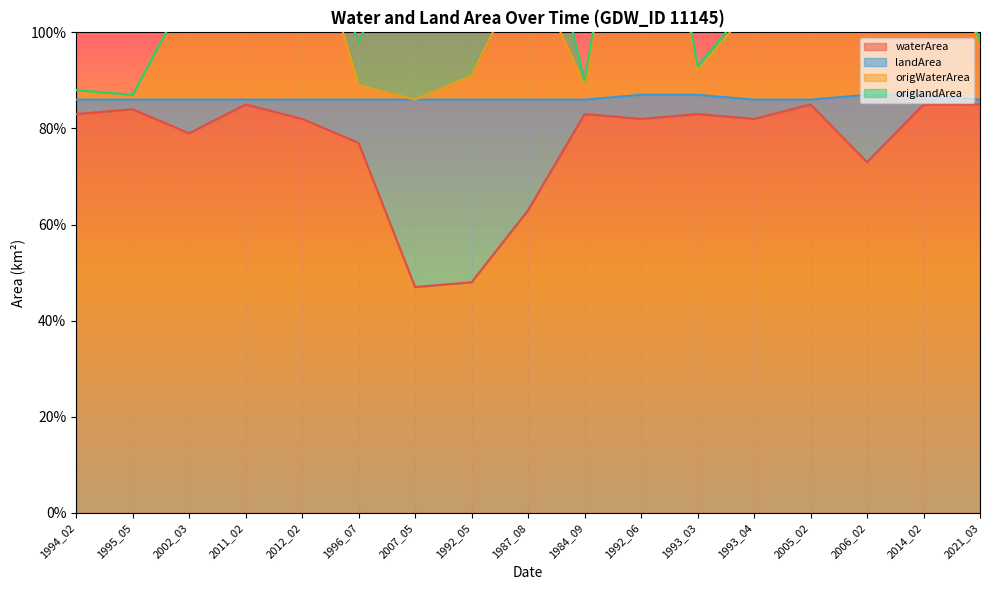

At how many categories does at least one series exceed 1?

9